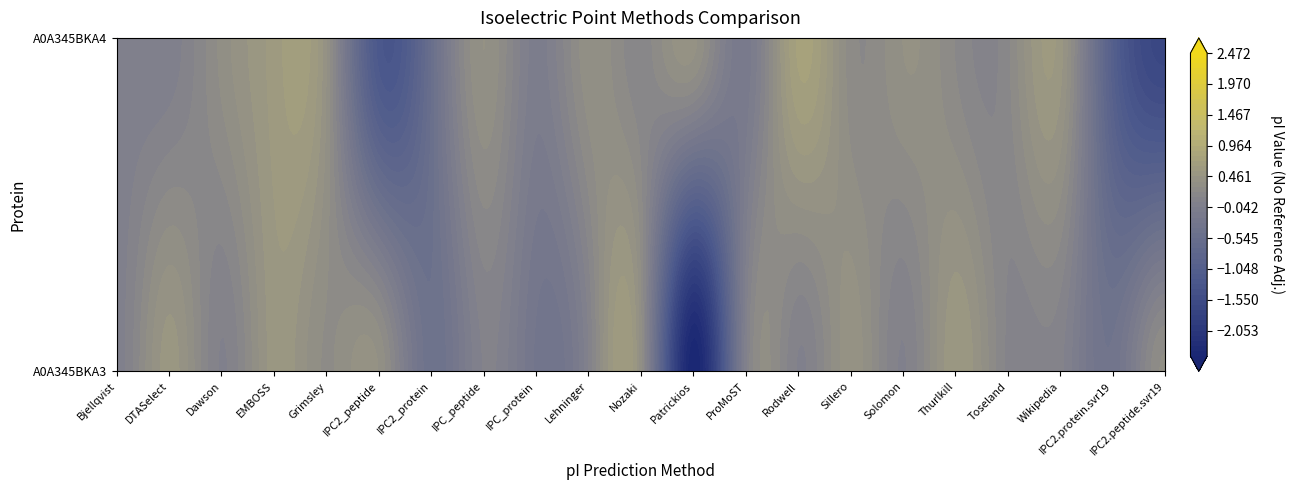

At which category is the sum across all series the highest?

EMBOSS